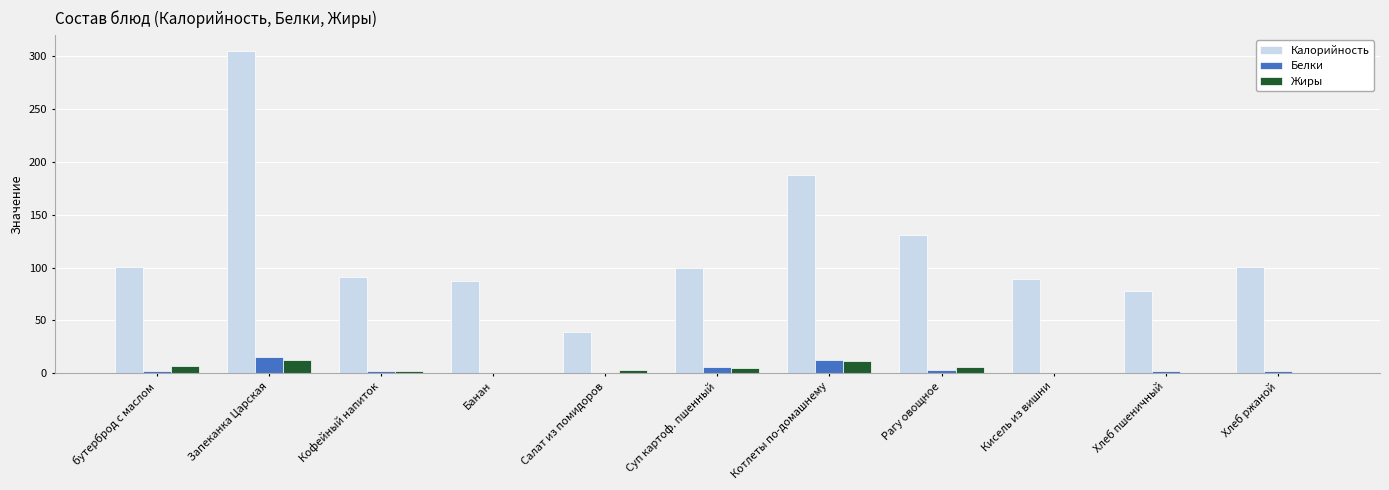

The Белки series shows 0.6 at Банан. True or false?

True